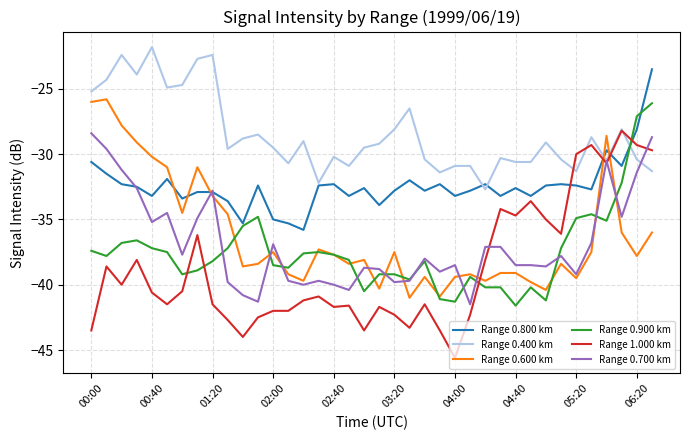

Count the number of categories in the chart.

38